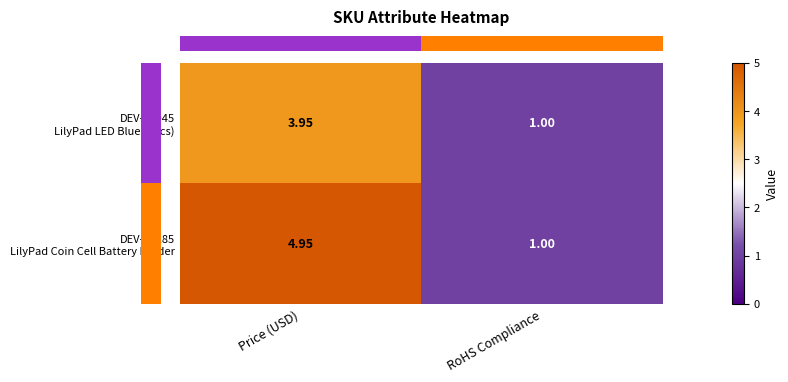

Which label corresponds to the smallest value in the chart?

RoHS Compliance